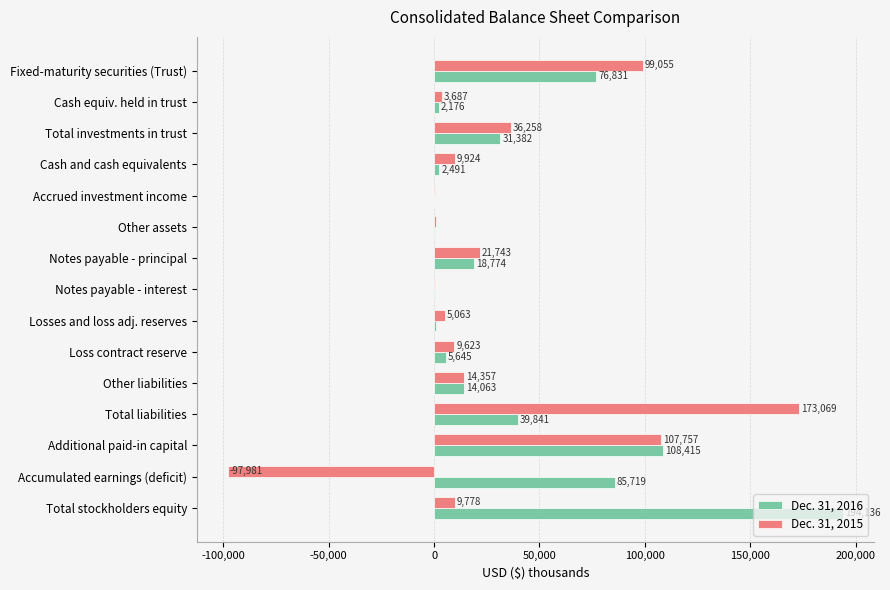

Which series changed the most between Fixed-maturity securities (Trust) and Notes payable - principal?

Dec. 31, 2015